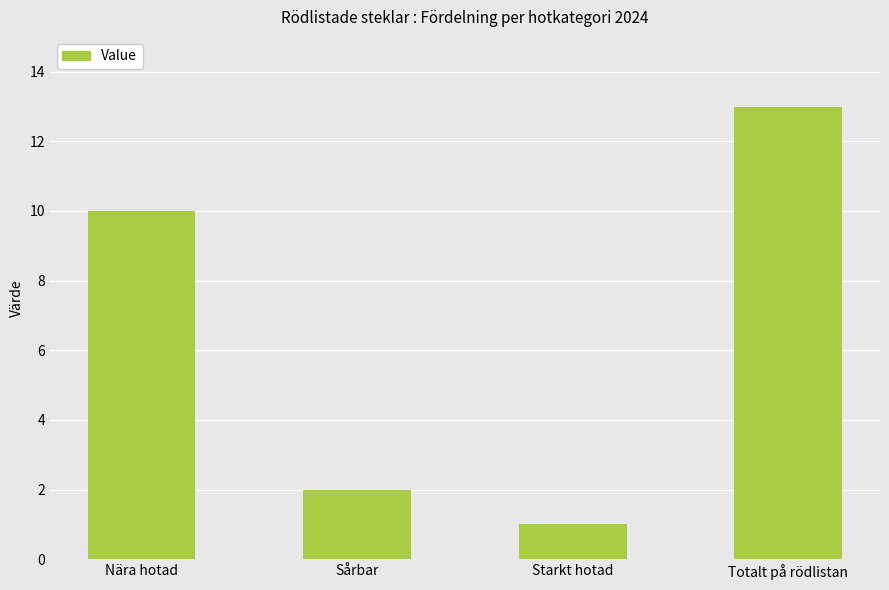

At which label is the value closest to 7?

Nära hotad